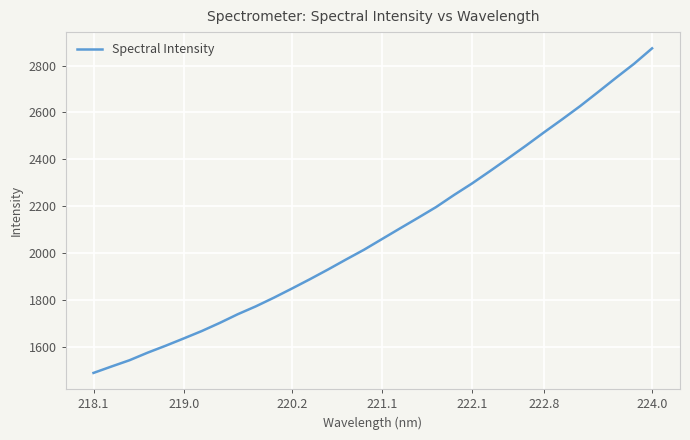

What is the maximum value shown in the chart?

2873.6